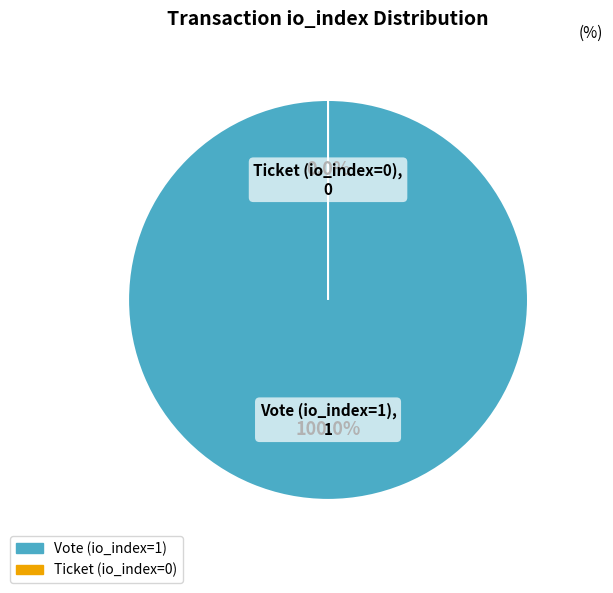

Which has a higher value, Ticket (io_index=0) or Vote (io_index=1)?

Vote (io_index=1)